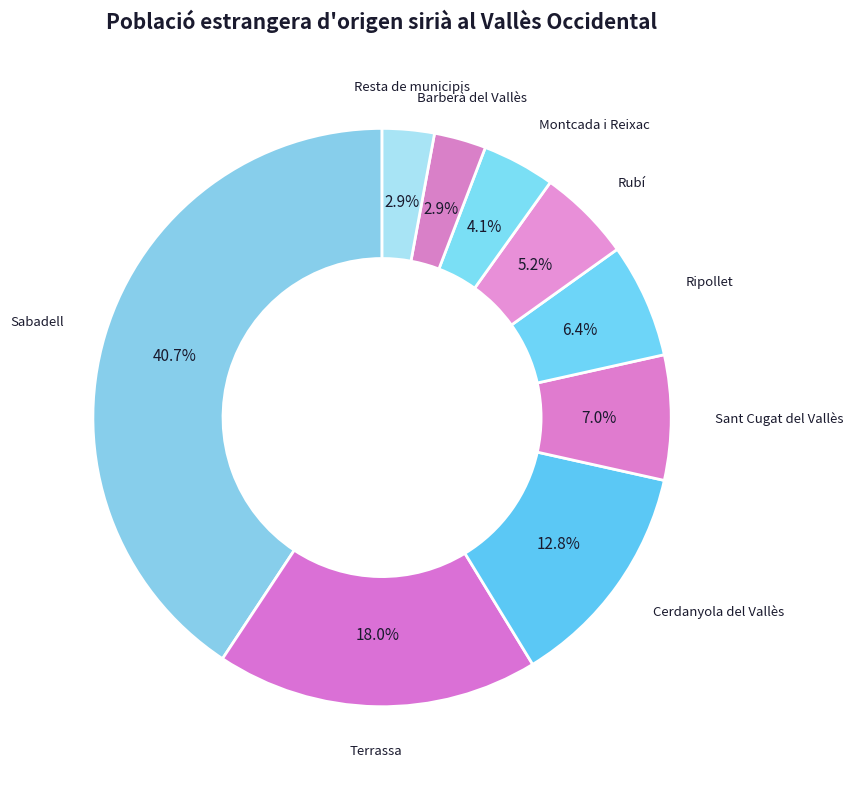

Which has a higher value, Cerdanyola del Vallès or Rubí?

Cerdanyola del Vallès